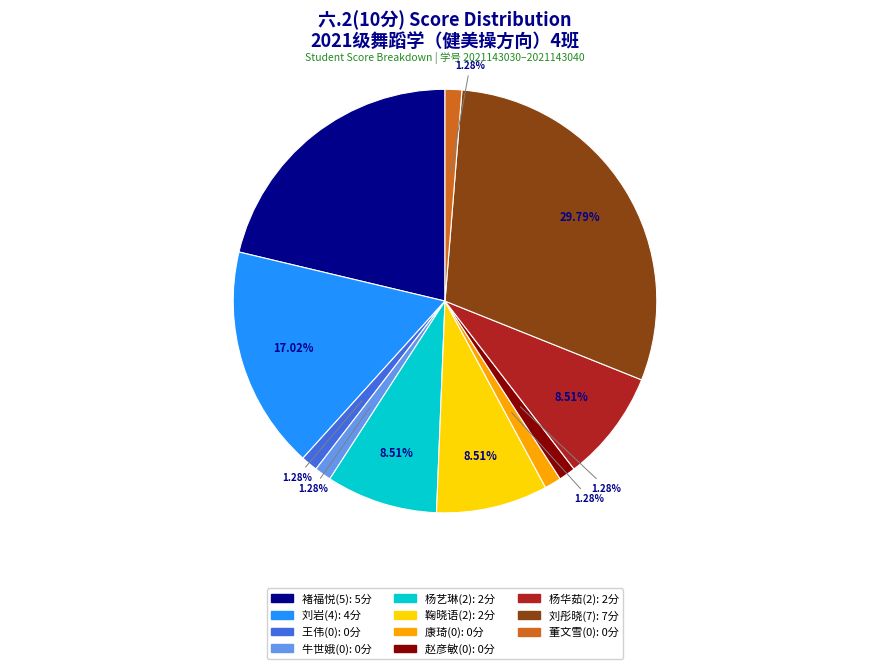

Is there a majority slice in this chart?

No